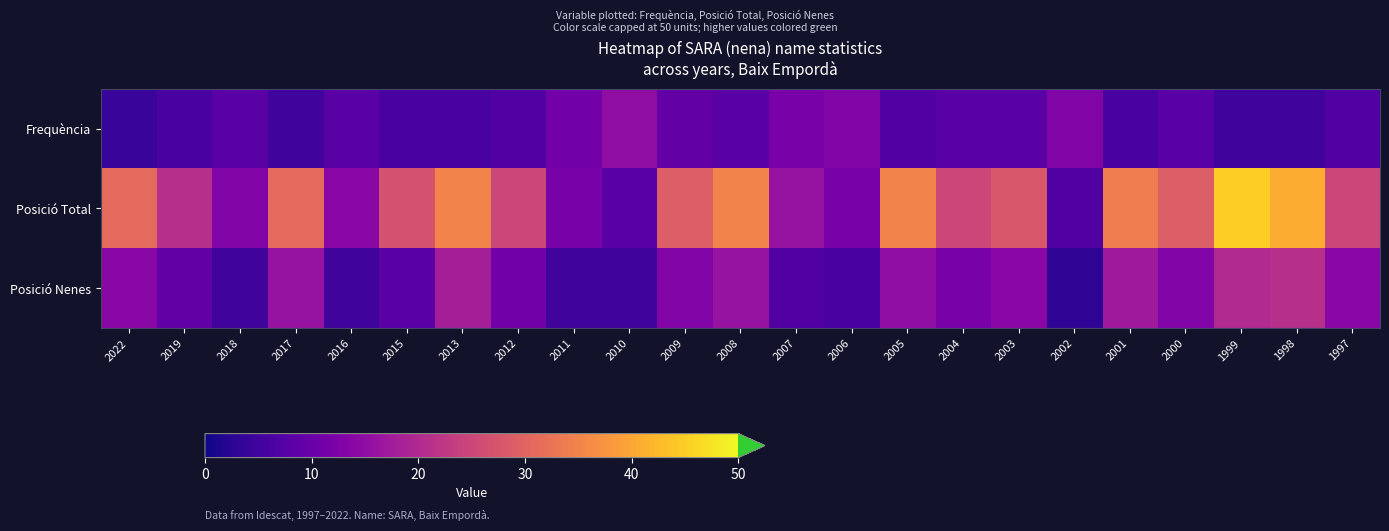

What is the greatest value displayed?

45